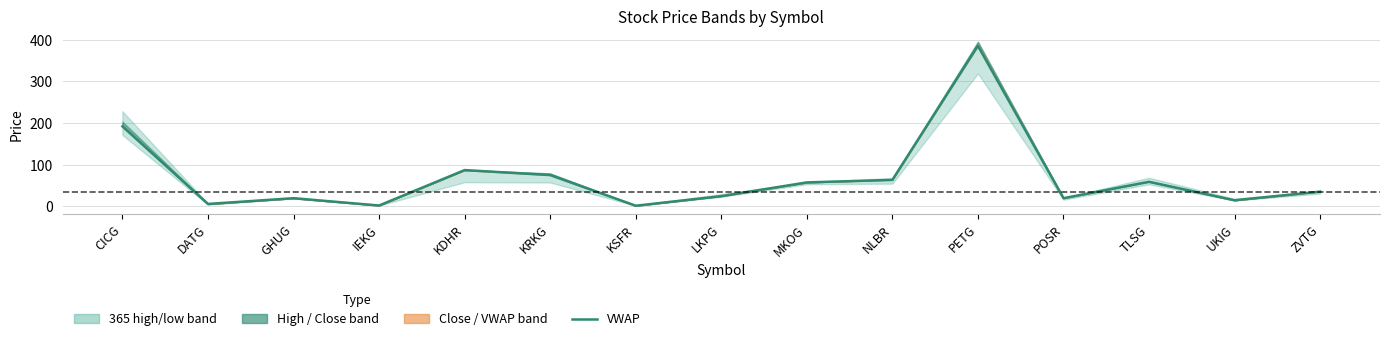

What value does the data have at PETG?

385.3